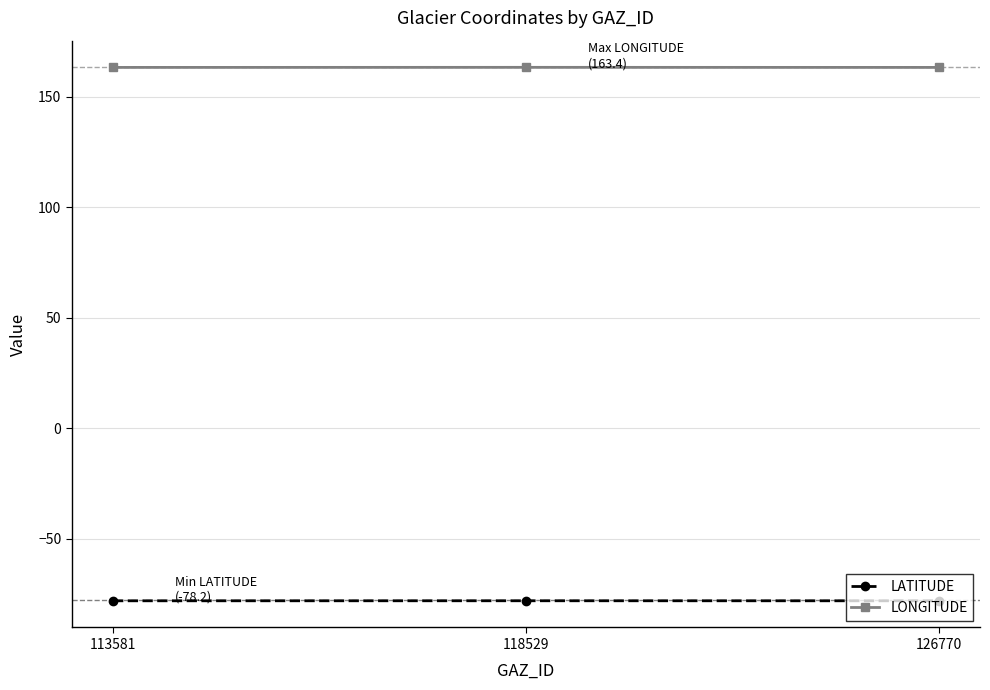

Rank the series at 113581 from lowest to highest value.

LATITUDE, LONGITUDE